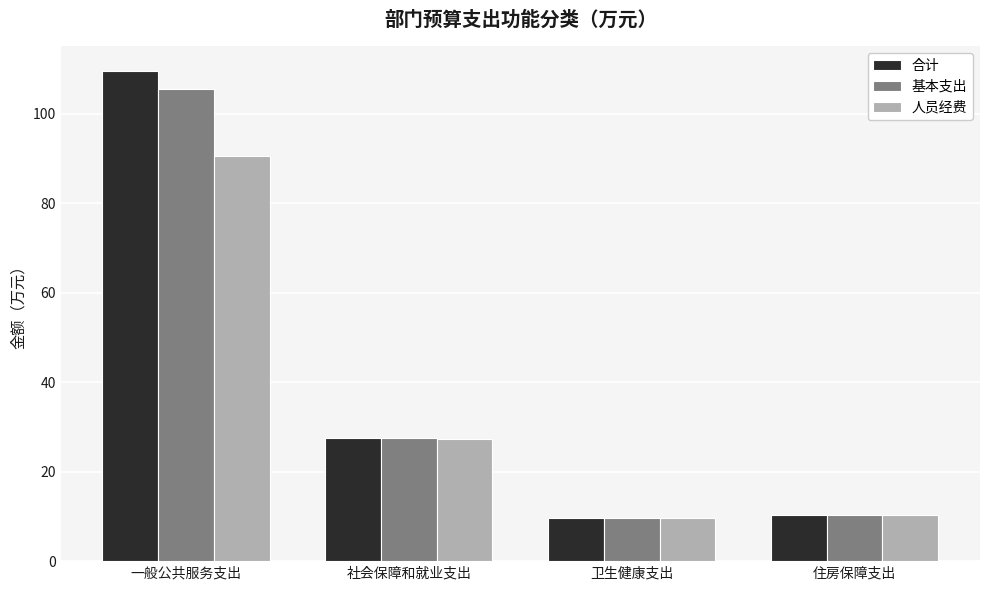

List the series in order of their peak value, lowest first.

人员经费, 基本支出, 合计